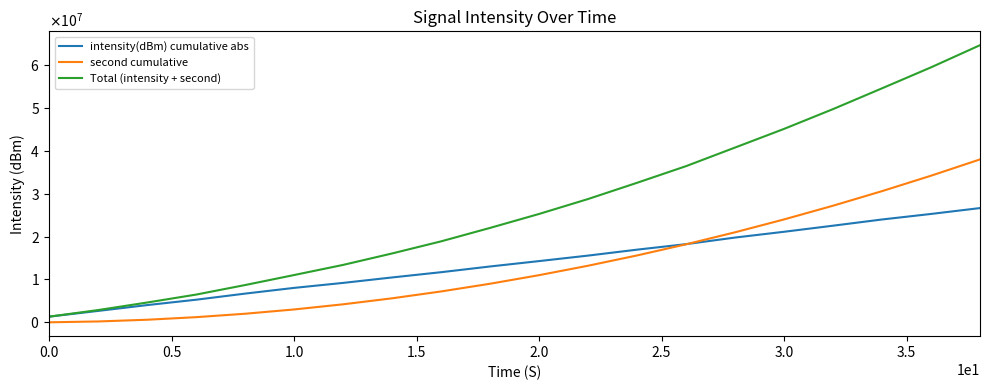

List the series in order of their peak value, lowest first.

intensity(dBm) cumulative abs, second cumulative, Total (intensity + second)